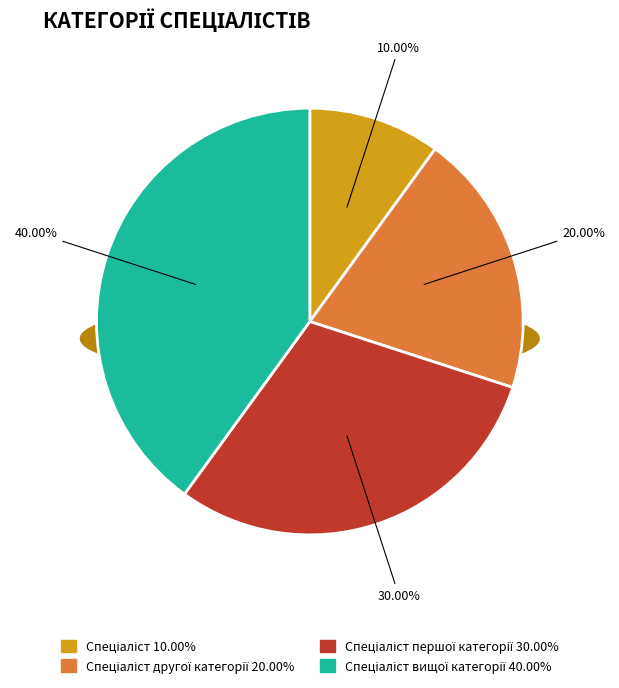

What percentage is the Спеціаліст slice, to the nearest percent?

10%